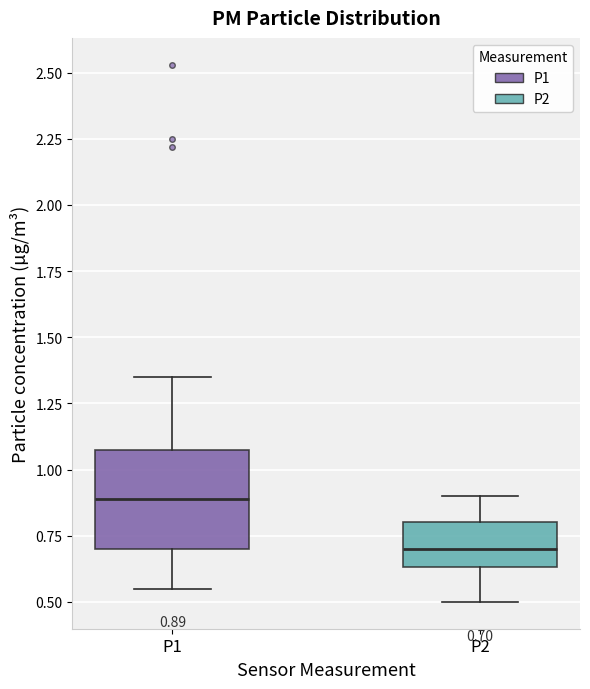

Which box is the tallest, from its lower edge to its upper edge?

P1